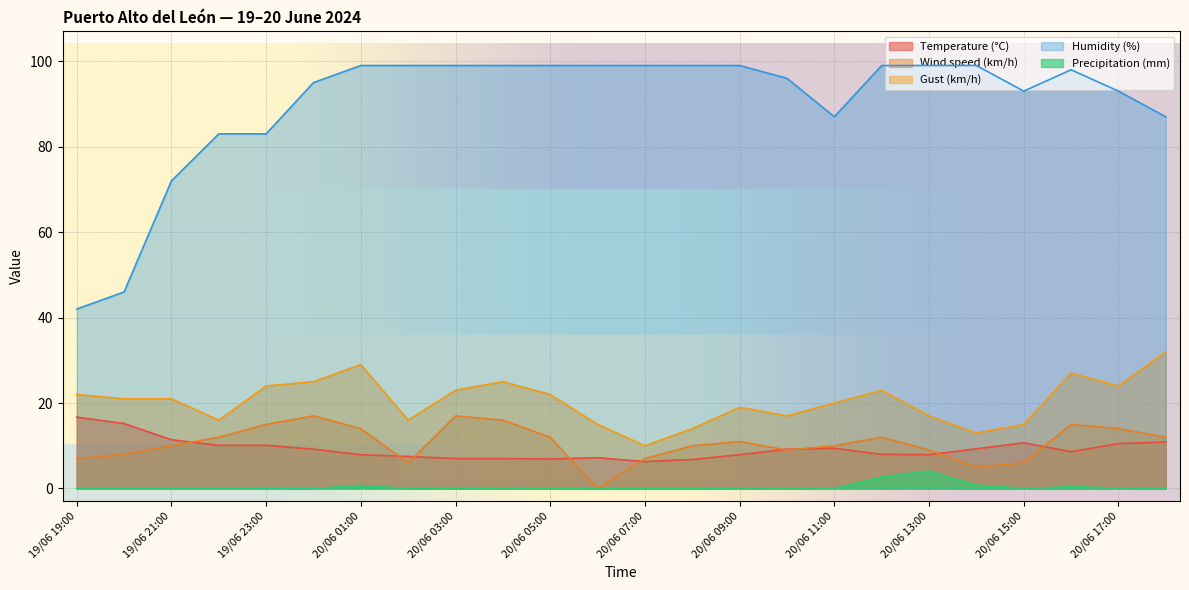

The value of Temperature (°C) at 20/06 10:00 is 13.4. True or false?

False